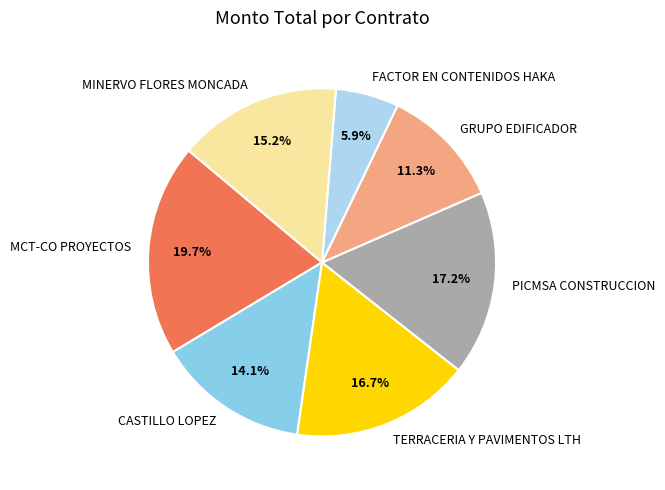

To the nearest percent, what portion does CASTILLO LOPEZ represent?

14%